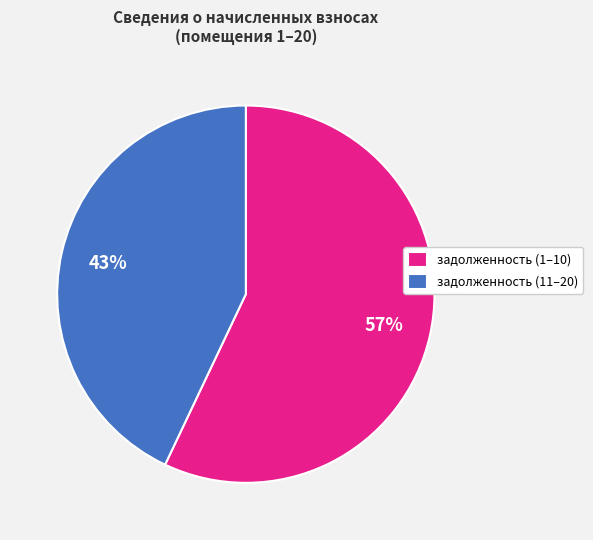

Combined, do задолженность (1–10) and задолженность (11–20) account for over 50%?

Yes